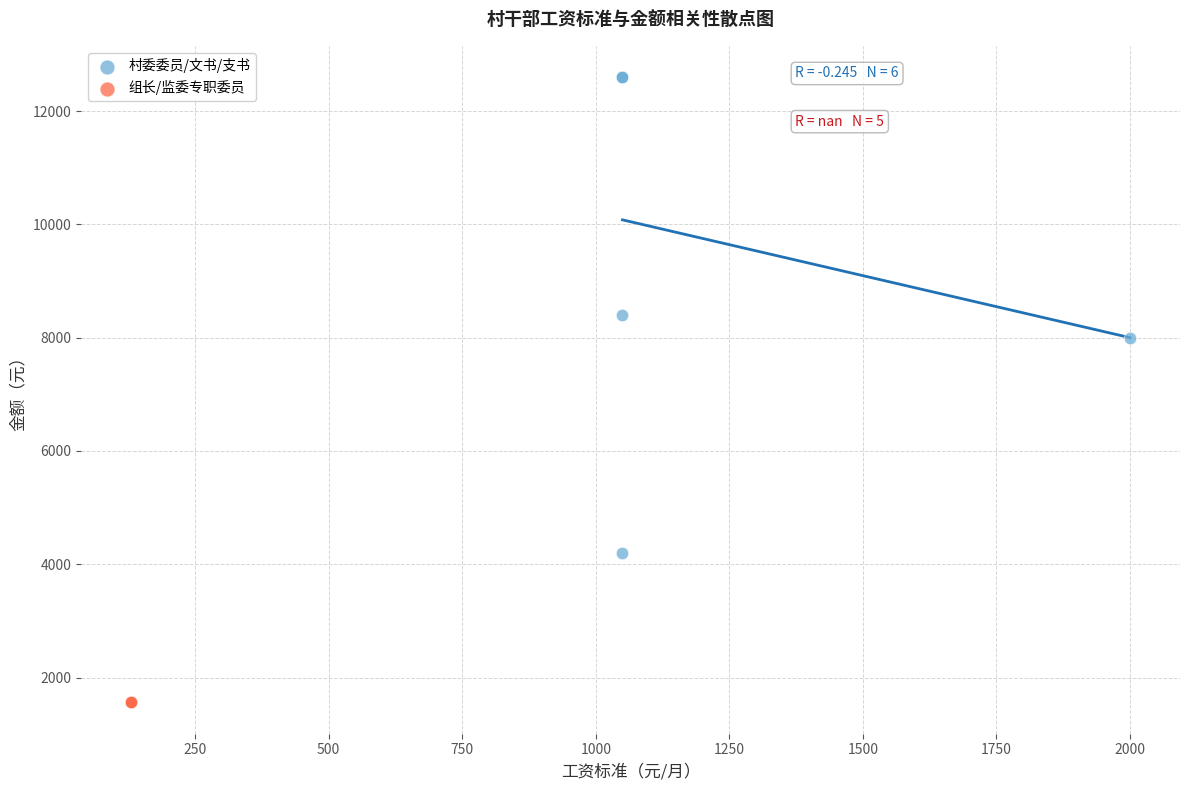

Which series reaches the maximum Y coordinate?

村委委员/文书/支书